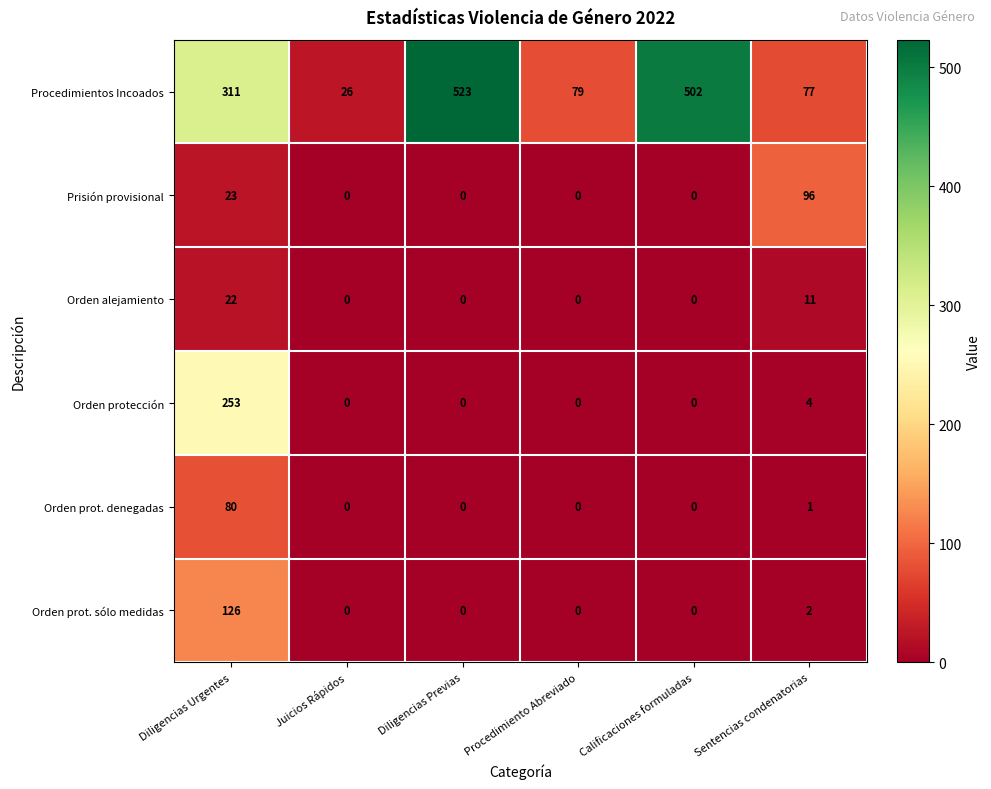

List the series in order of their peak value, lowest first.

Orden alejamiento, Orden prot. denegadas, Prisión provisional, Orden prot. sólo medidas, Orden protección, Procedimientos Incoados